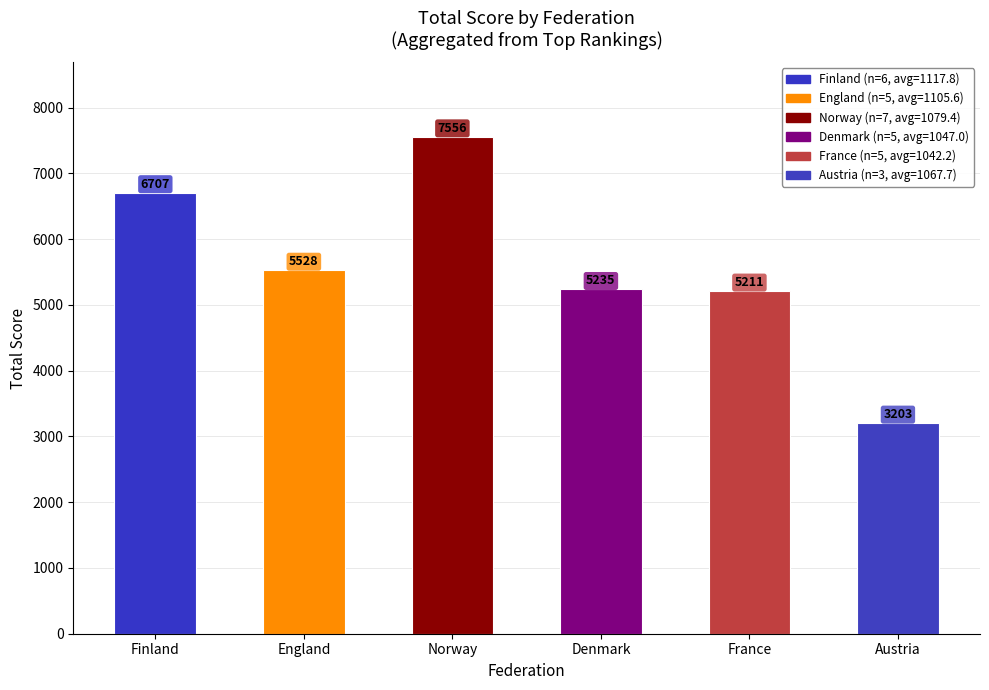

How many distinct data groups are displayed?

1